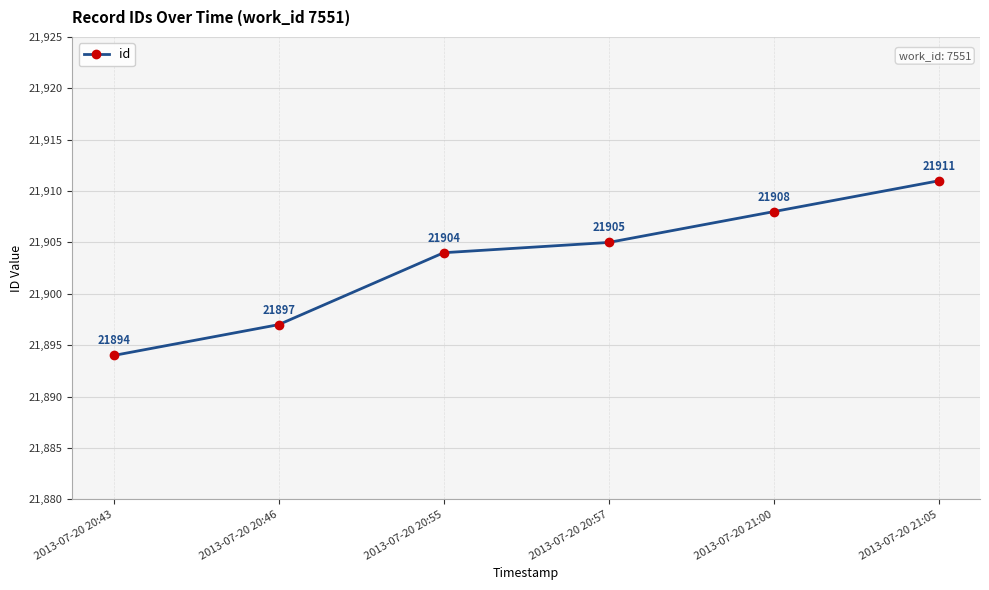

What is the value of the 4th point from the left?

21905